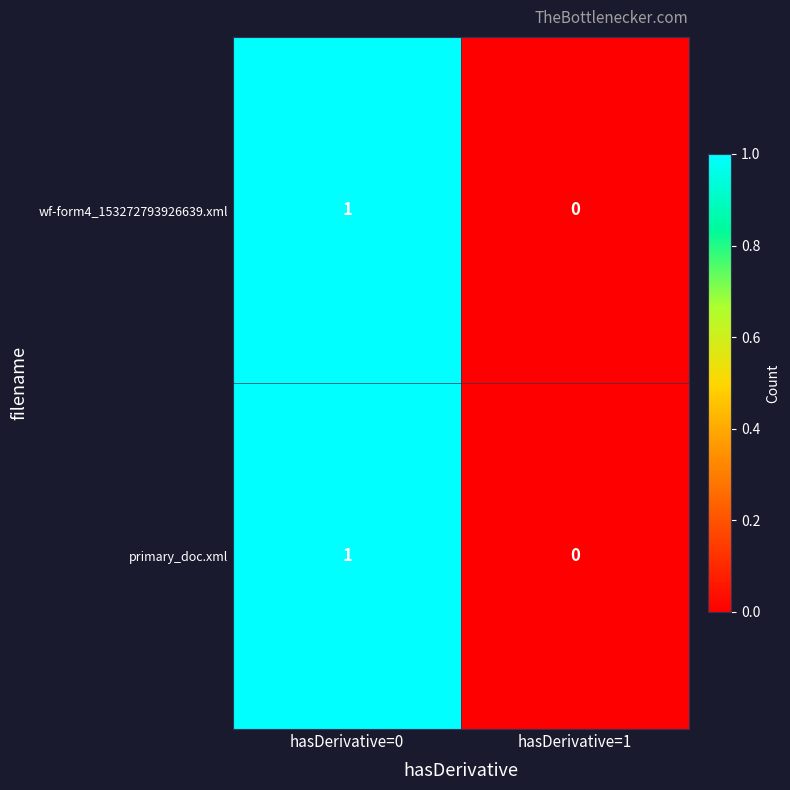

Rank the categories by wf-form4_153272793926639.xml value from highest to lowest.

hasDerivative=0, hasDerivative=1